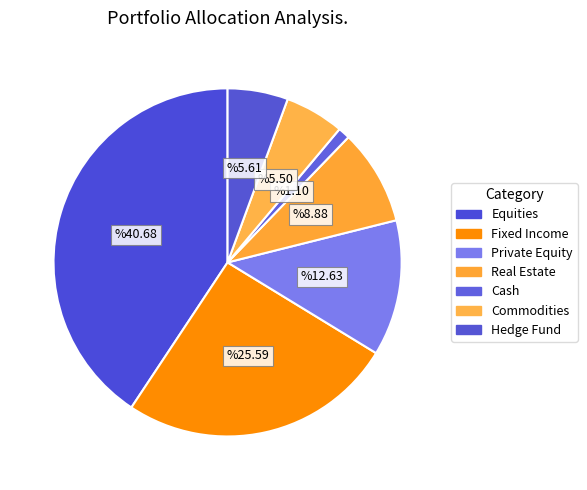

What percentage is the Private Equity slice, to the nearest percent?

13%